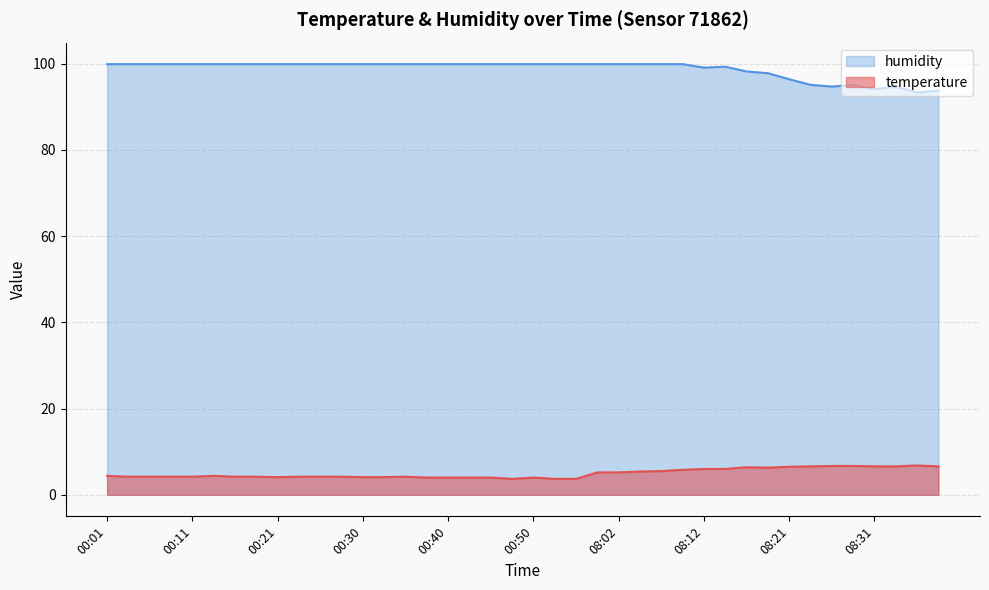

What is the difference between the maximum and minimum values in the humidity series?

6.6